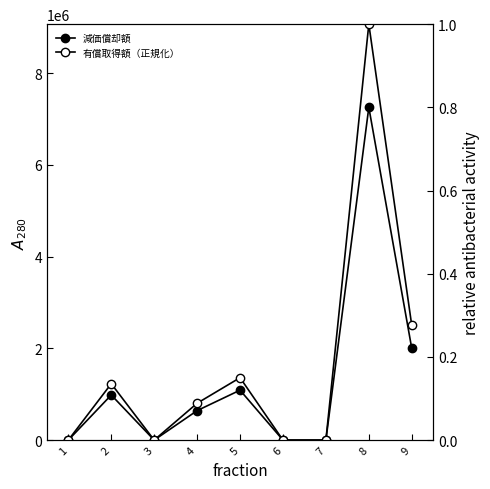

Reading right to left, extract all data points from this chart.

減価償却額: 2001153.0	7256520.0	0.0	0.0	1088640.0	642600.0	0.0	983524.0	0.0
有償取得額（正規化）: 0.3	1.0	0.0	0.0	0.2	0.1	0.0	0.1	0.0